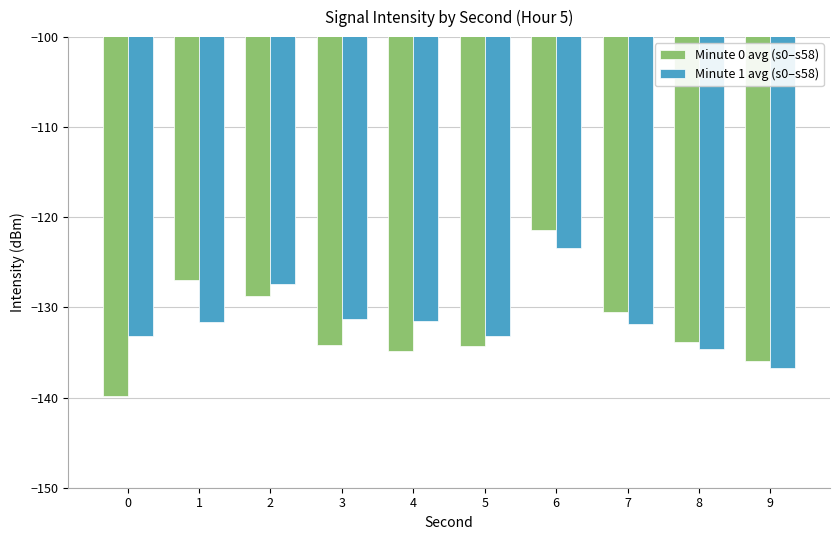

What is the difference between the Minute 0 avg (s0–s58) values at 6 and 5?

12.9